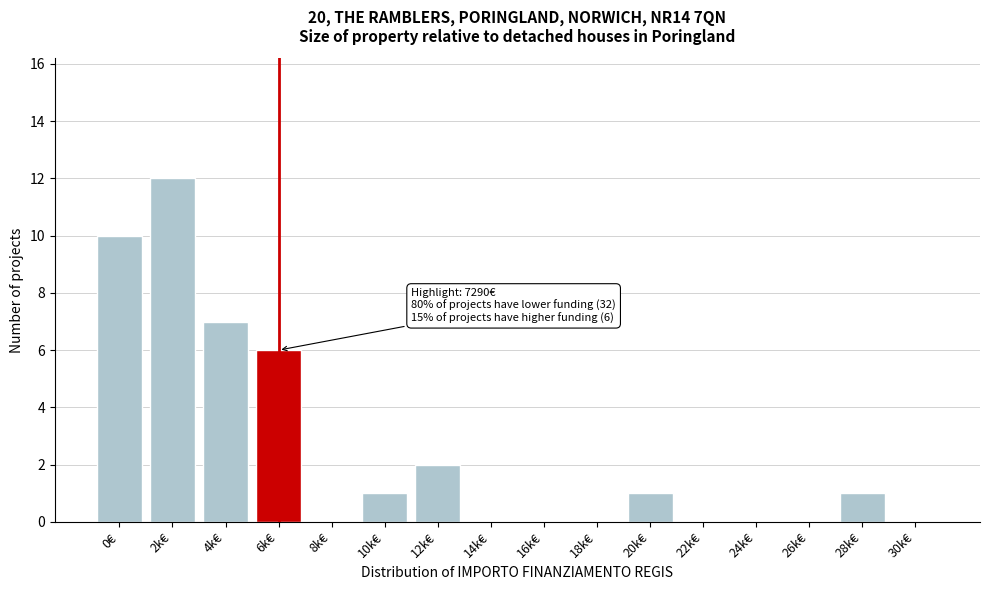

Reading left to right, extract all data points from this chart.

0€=10	2k€=12	4k€=7	6k€=6	8k€=0	10k€=1	12k€=2	14k€=0	16k€=0	18k€=0	20k€=1	22k€=0	24k€=0	26k€=0	28k€=1	30k€=0